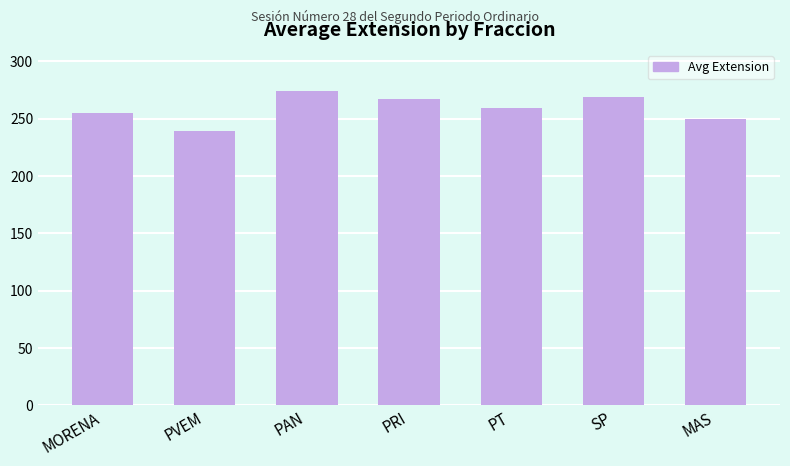

How many bars are there in total?

7